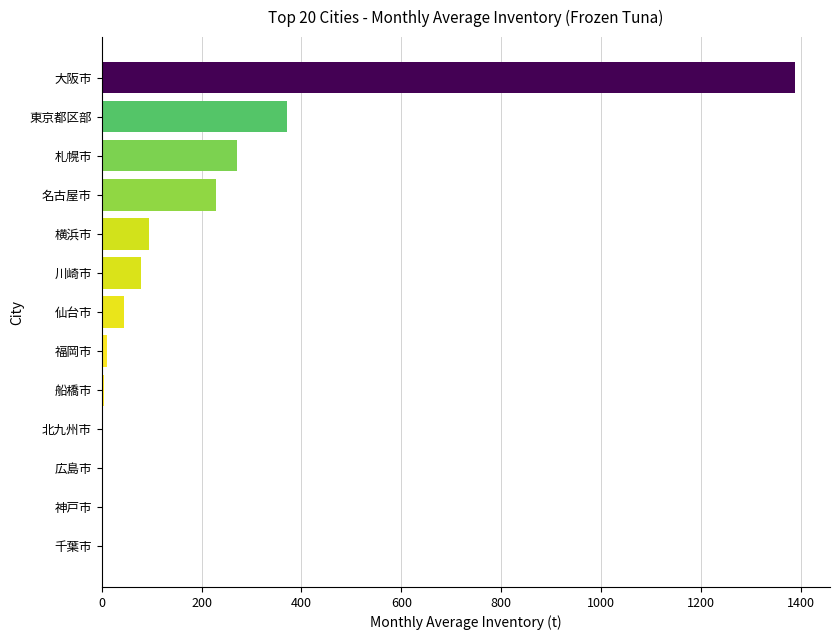

At which label is the value closest to 694?

東京都区部